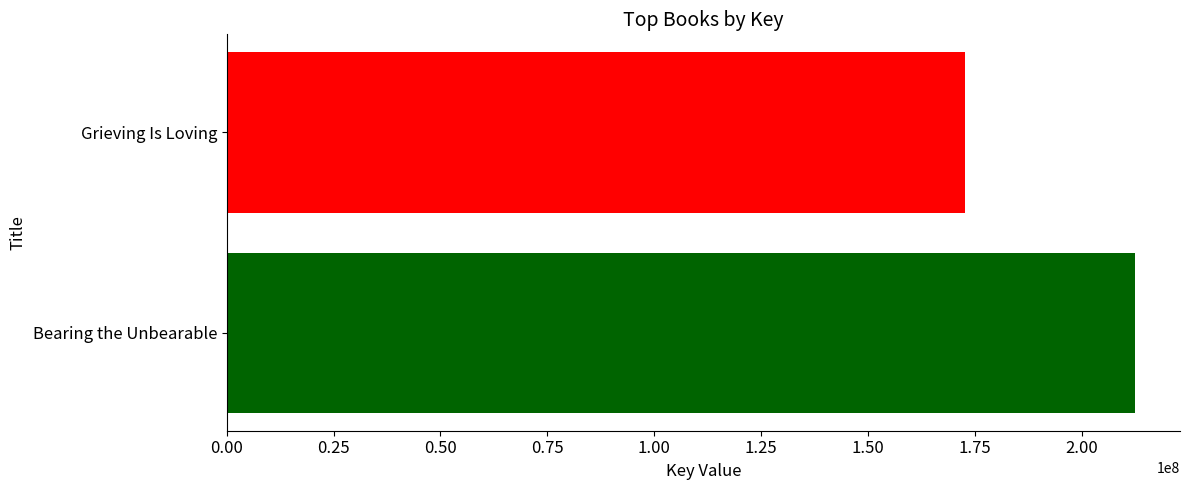

List the labels in order of value, largest first.

Bearing the Unbearable, Grieving Is Loving